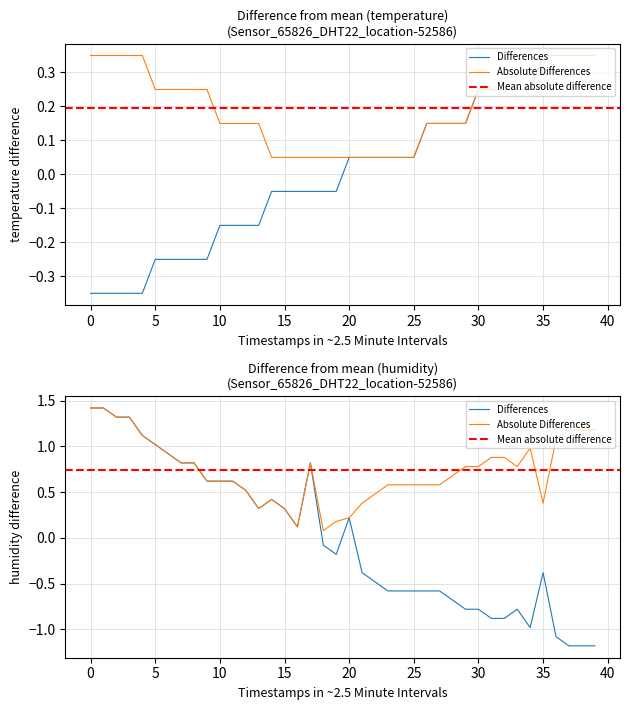

How many values in temperature are below zero?

20